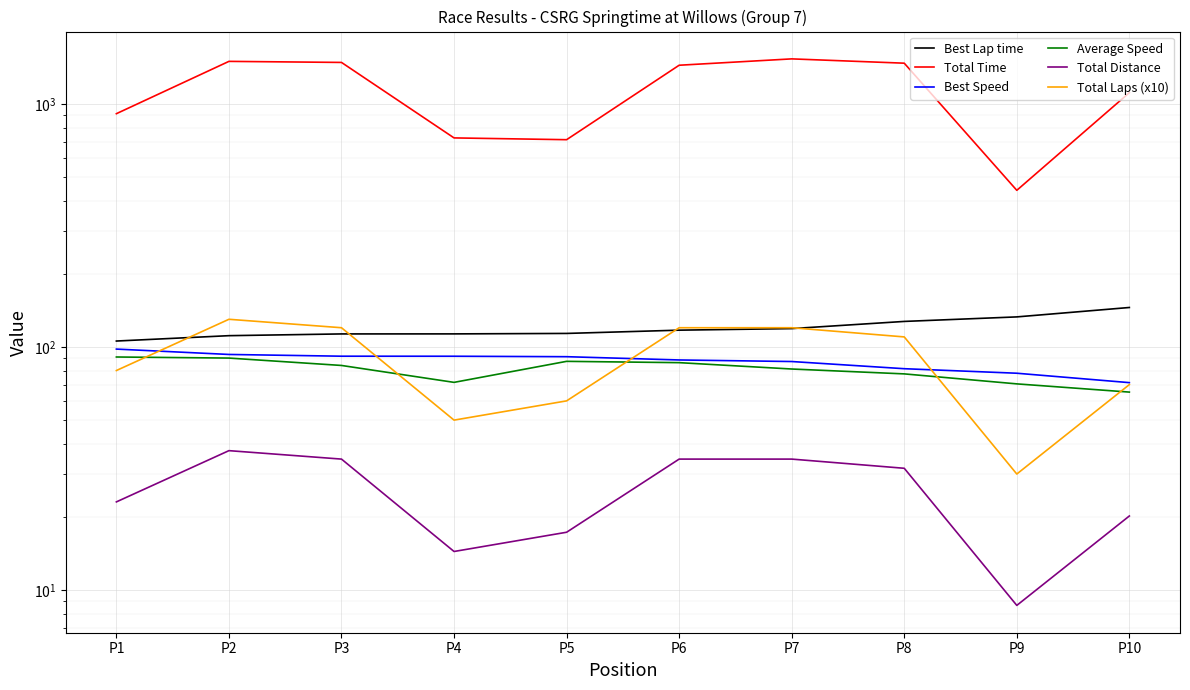

Does the chart display data point markers on the line(s)?

No